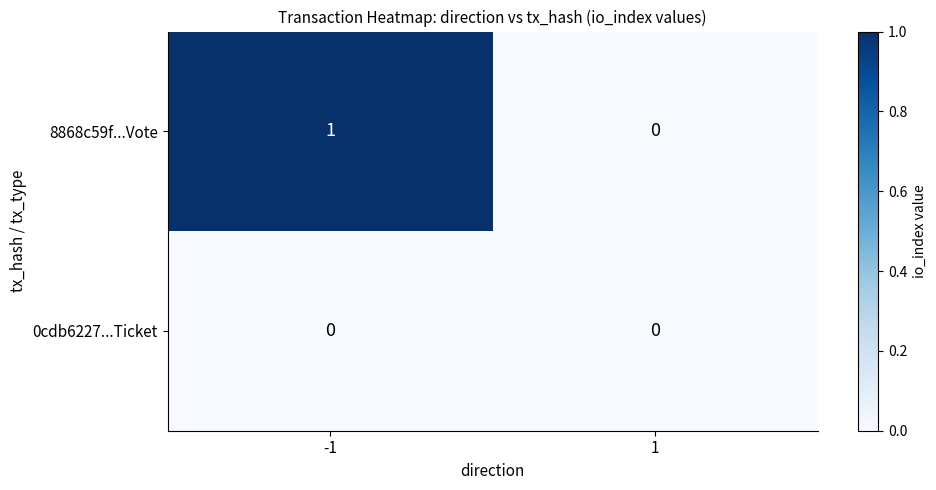

What is the maximum value shown in the chart?

1